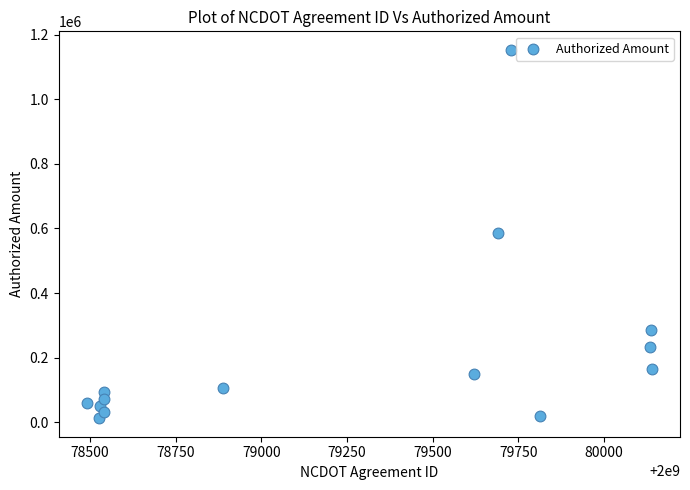

What is the range of Y values (max minus min)?

1140525